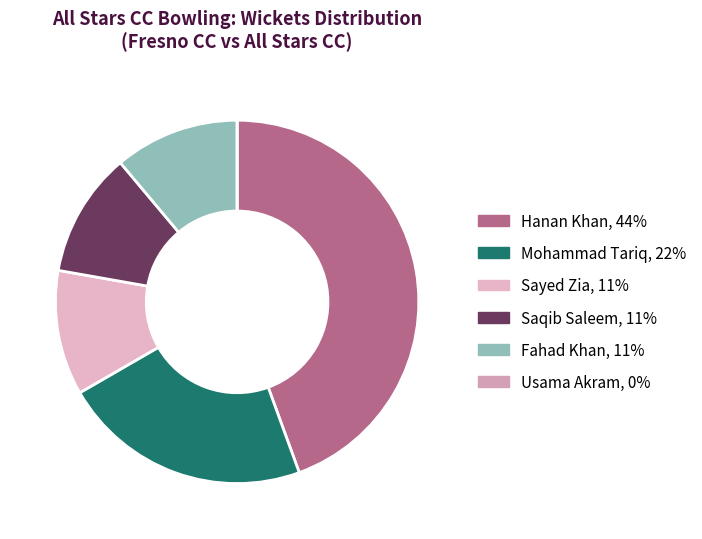

Does any single category account for the majority?

No